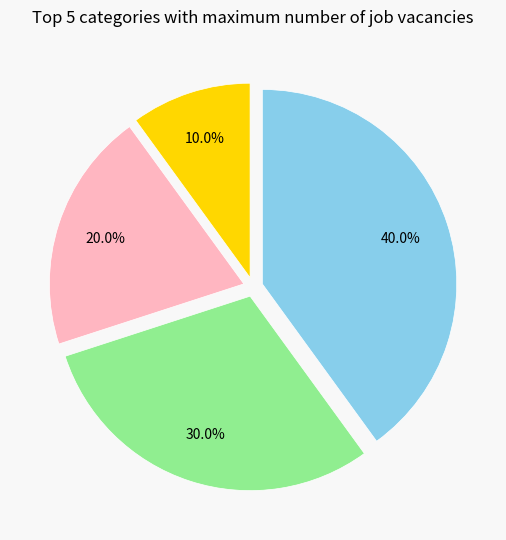

Count the number of slices in the pie.

4